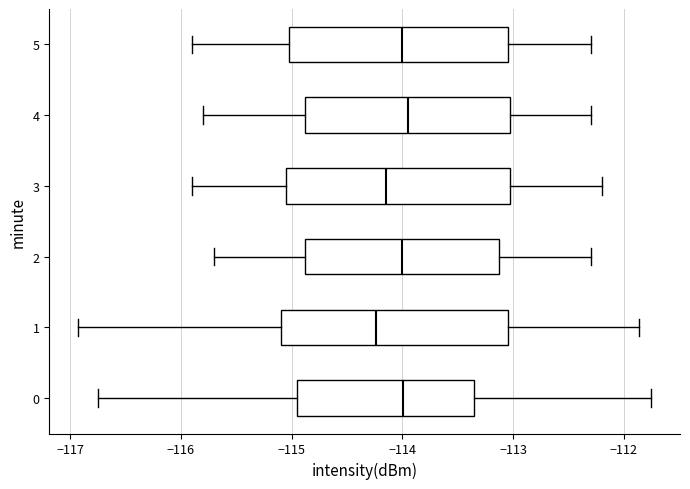

Where does the median line of the box at y = 5 sit on the x-axis? The values are not printed on the chart, so give them approximately, as read against the axis.

-114.0